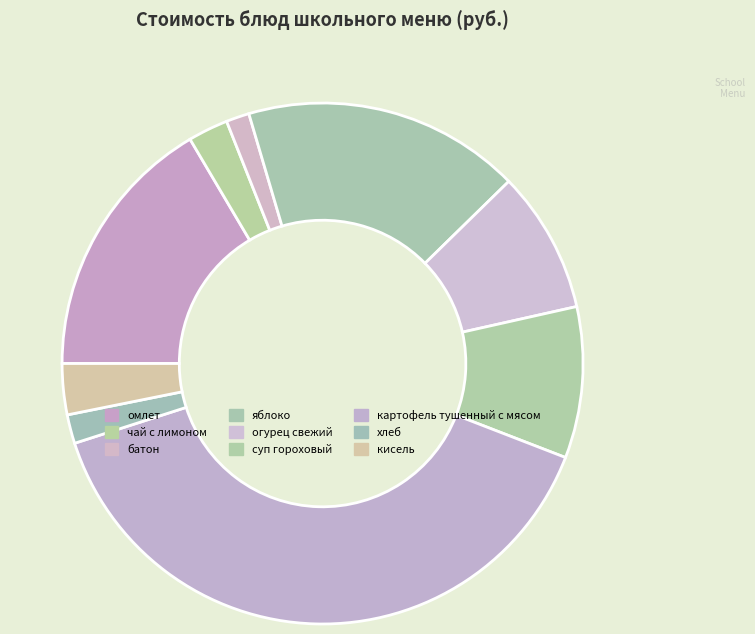

Count the number of slices in the pie.

9